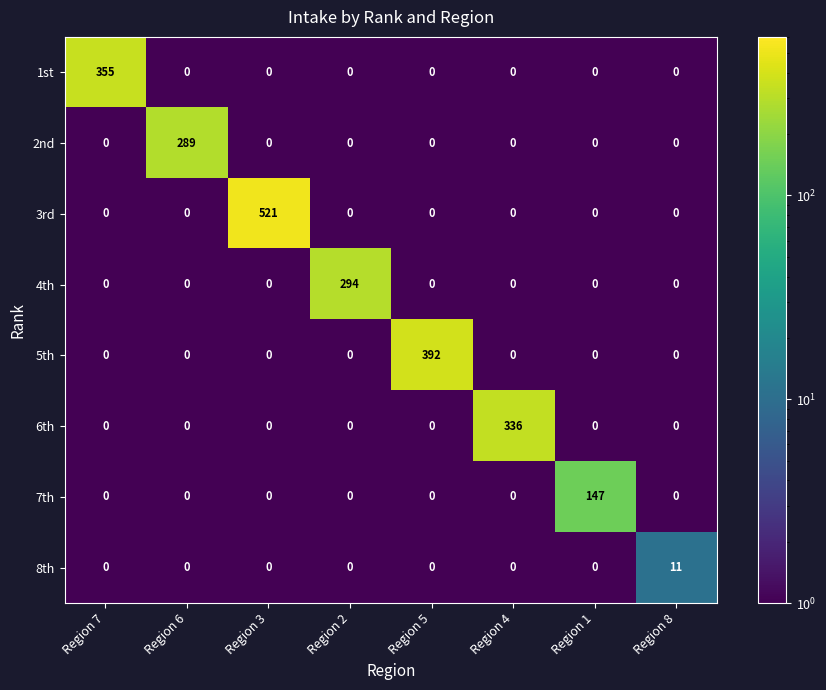

What is the greatest value displayed?

521